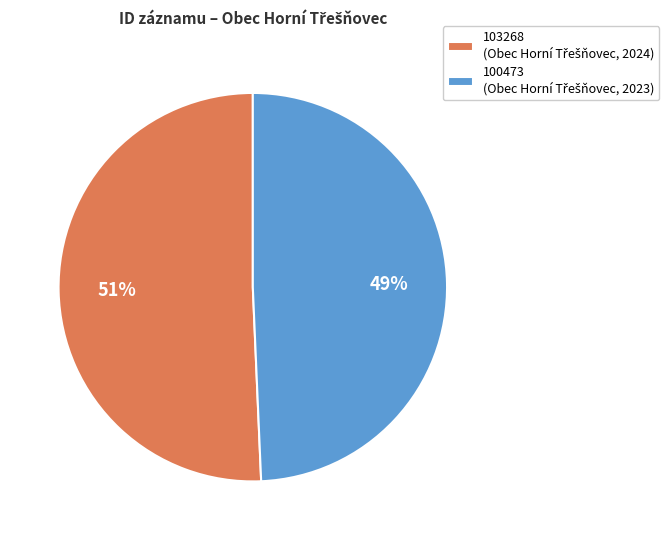

To the nearest percent, what is the average slice percentage?

50%